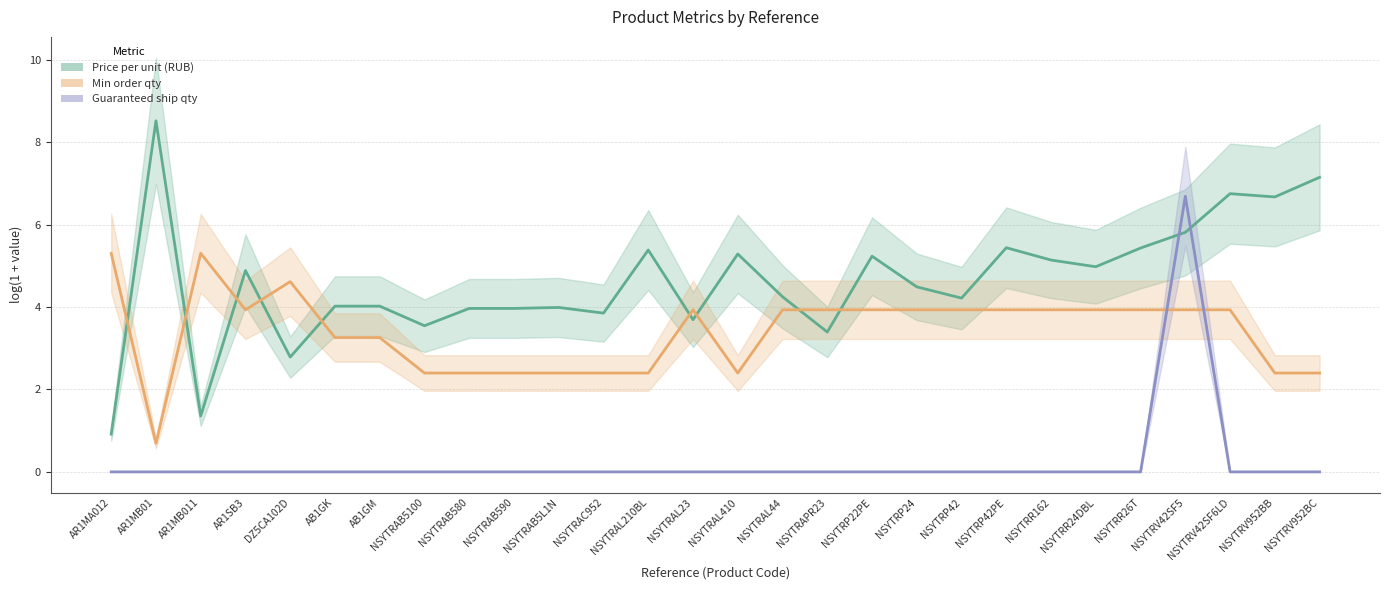

At which category is the sum across all series the highest?

NSYTRV42SF5